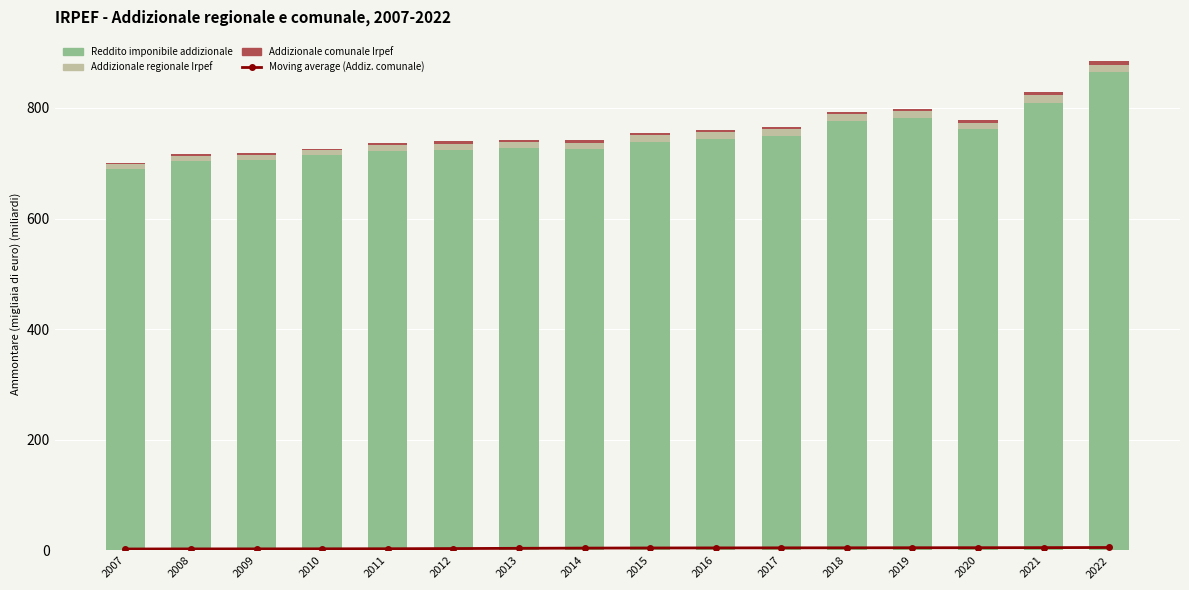

What is the value of the Moving average (Addiz. comunale) bar at the 8th from the left?

4.3